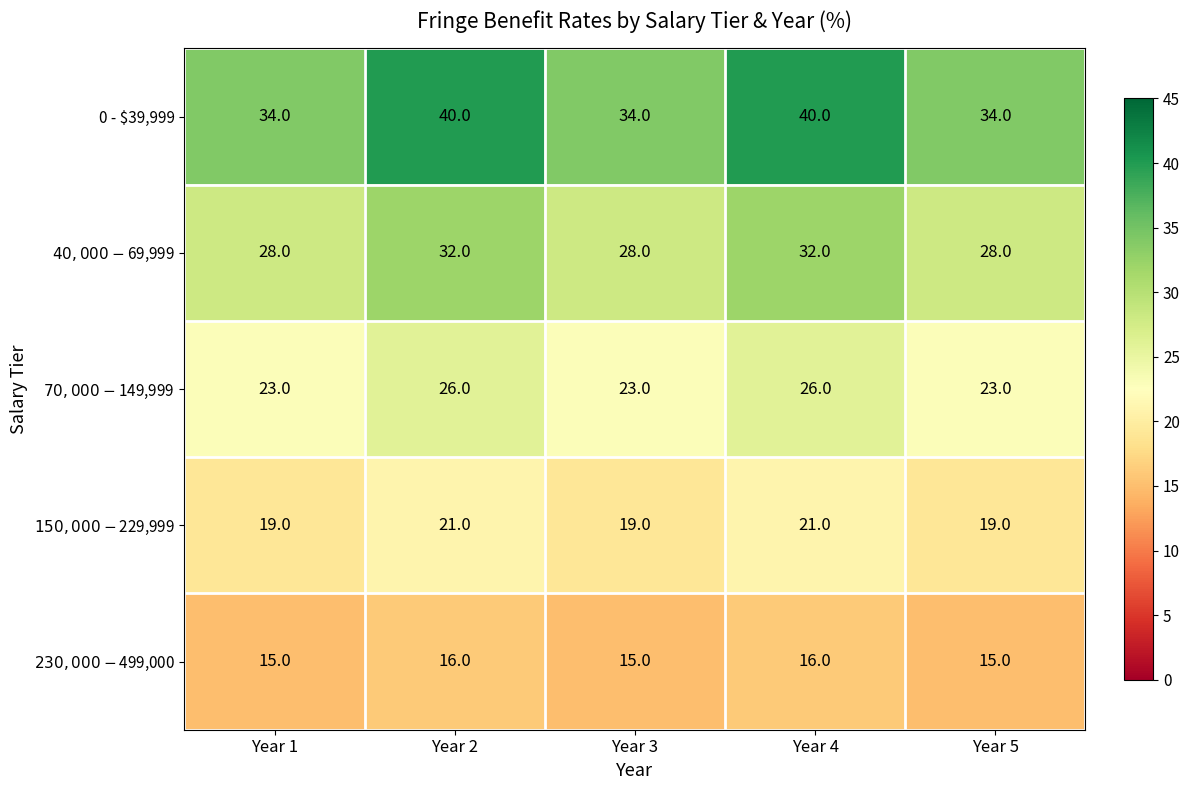

What is the minimum value shown in the chart?

15